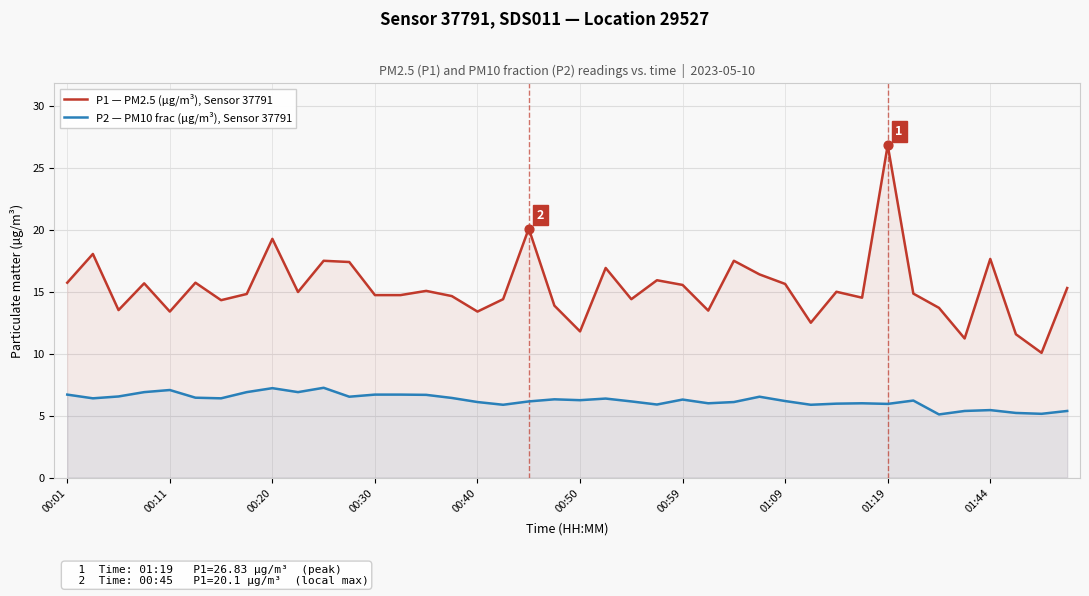

What are all the series names shown in the legend?

P1 — PM2.5 (µg/m³), Sensor 37791, P2 — PM10 frac (µg/m³), Sensor 37791